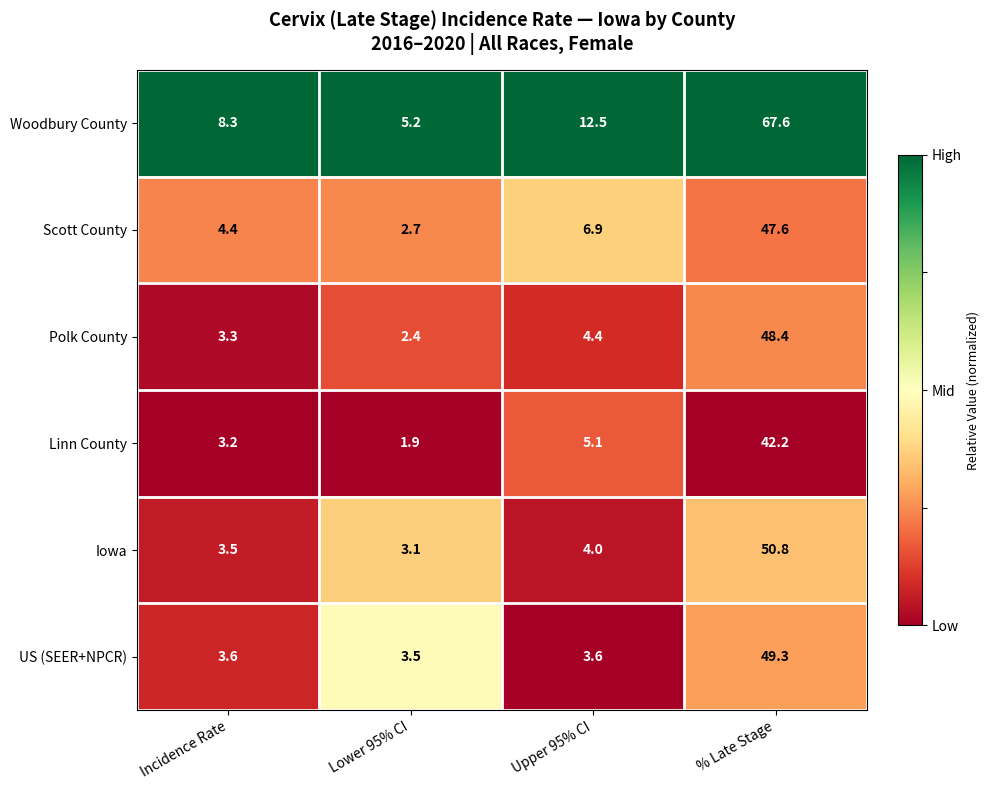

At which category does the chart reach its minimum across all series?

Lower 95% CI